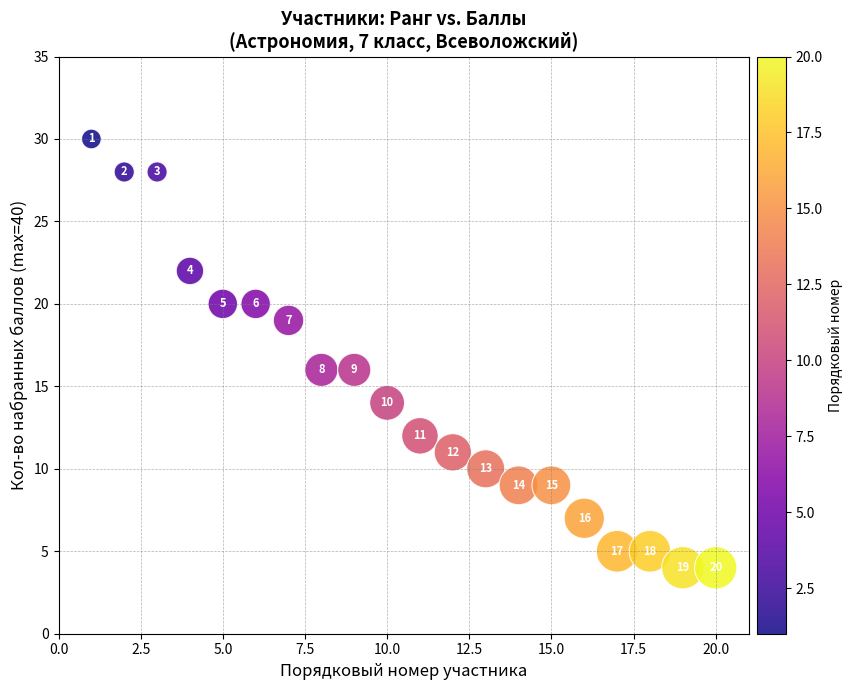

What Y value in the scatter plot is closest to 17?

16